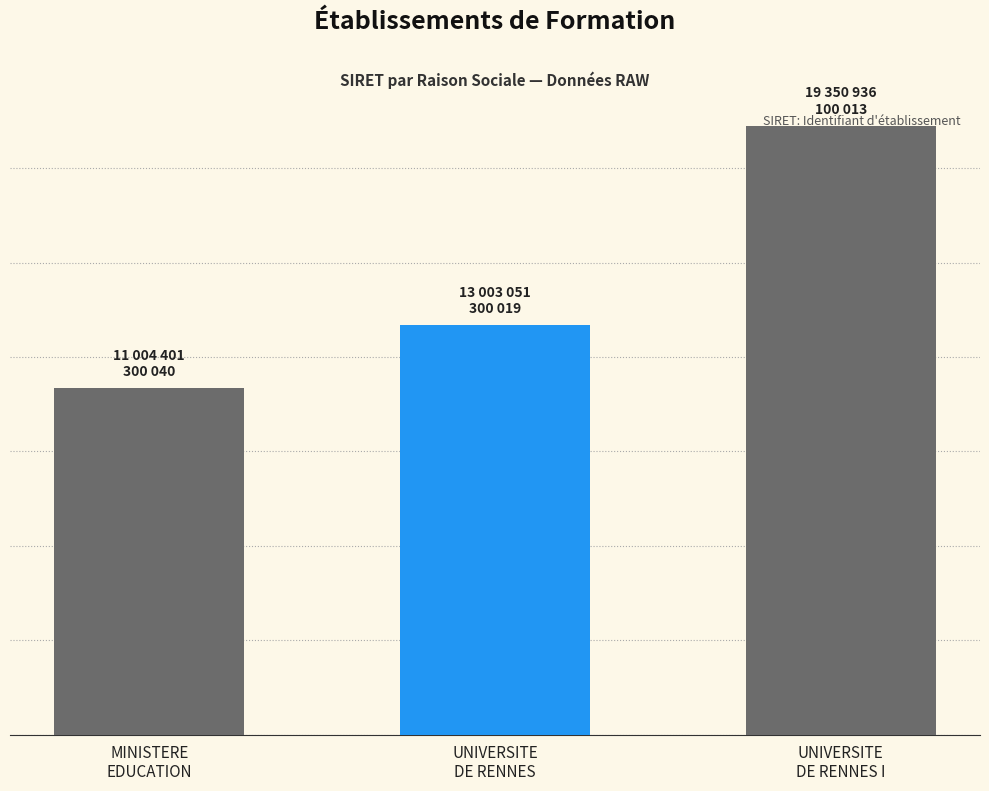

What is the change in value from MINISTERE
EDUCATION to UNIVERSITE
DE RENNES I?

+8346534799973